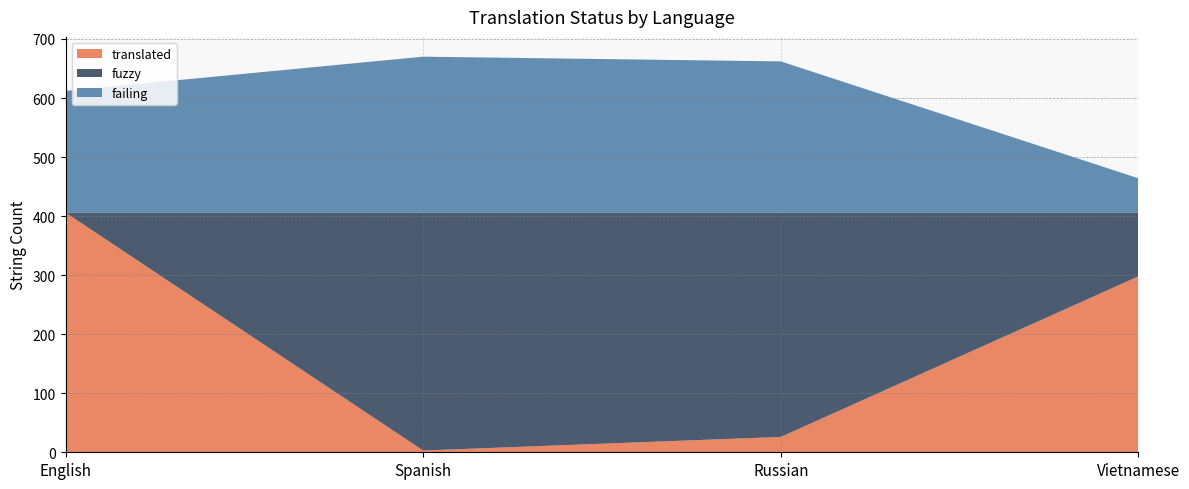

Reading right to left, transcribe all the data shown in this chart.

translated: Vietnamese=298	Russian=26	Spanish=3	English=406
fuzzy: Vietnamese=108	Russian=380	Spanish=403	English=0
failing: Vietnamese=58	Russian=256	Spanish=264	English=206